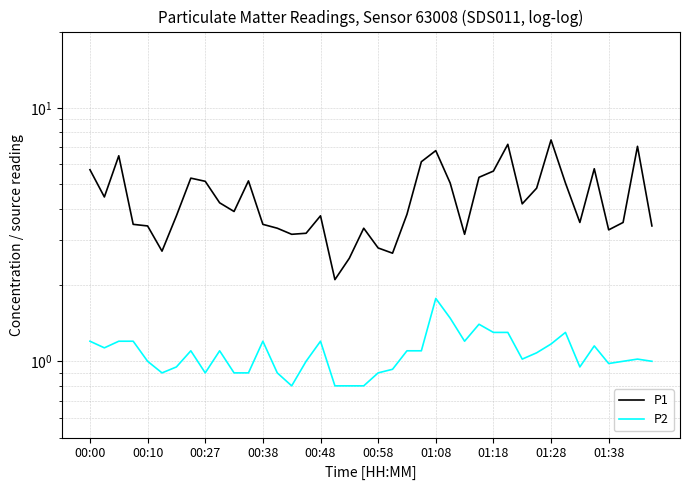

What is the difference between the P1 values at 10 and 29?

3.3